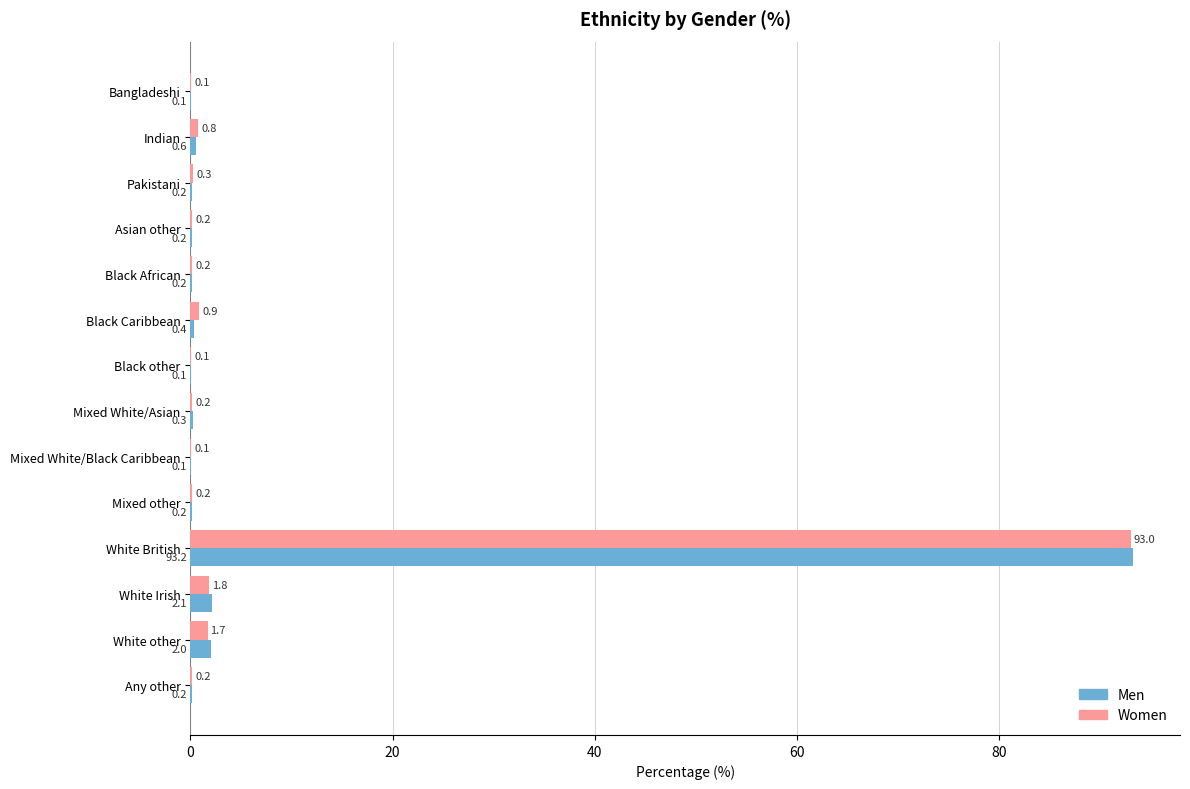

What are all the series names shown in the legend?

Men, Women